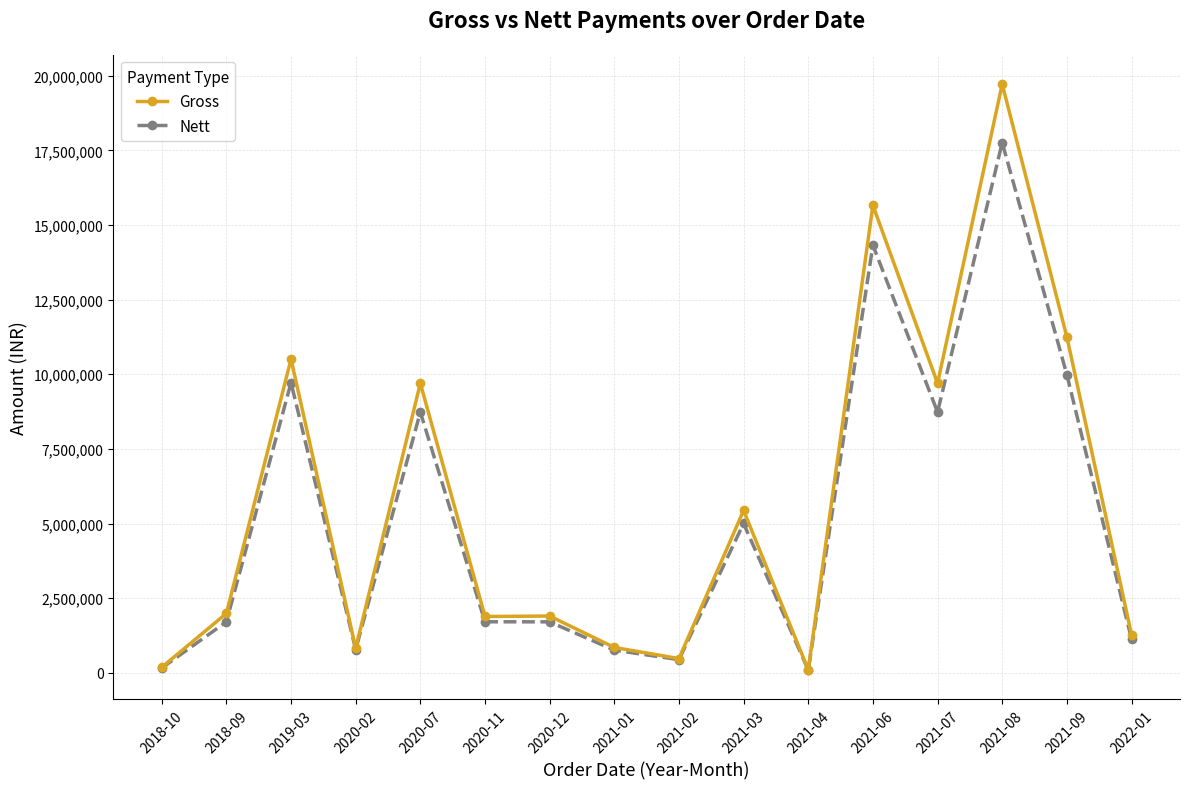

Rank the series at 2021-08 from highest to lowest value.

Gross, Nett